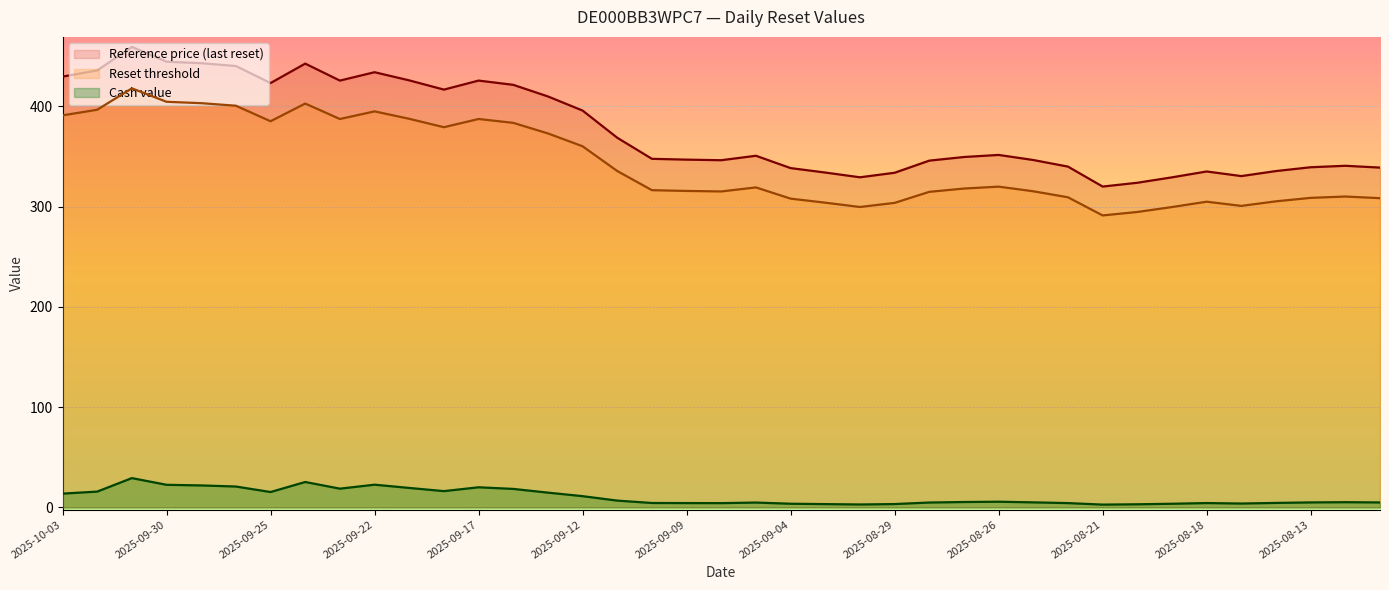

The value of Cash value at 2025-09-25 is 25.8. True or false?

False